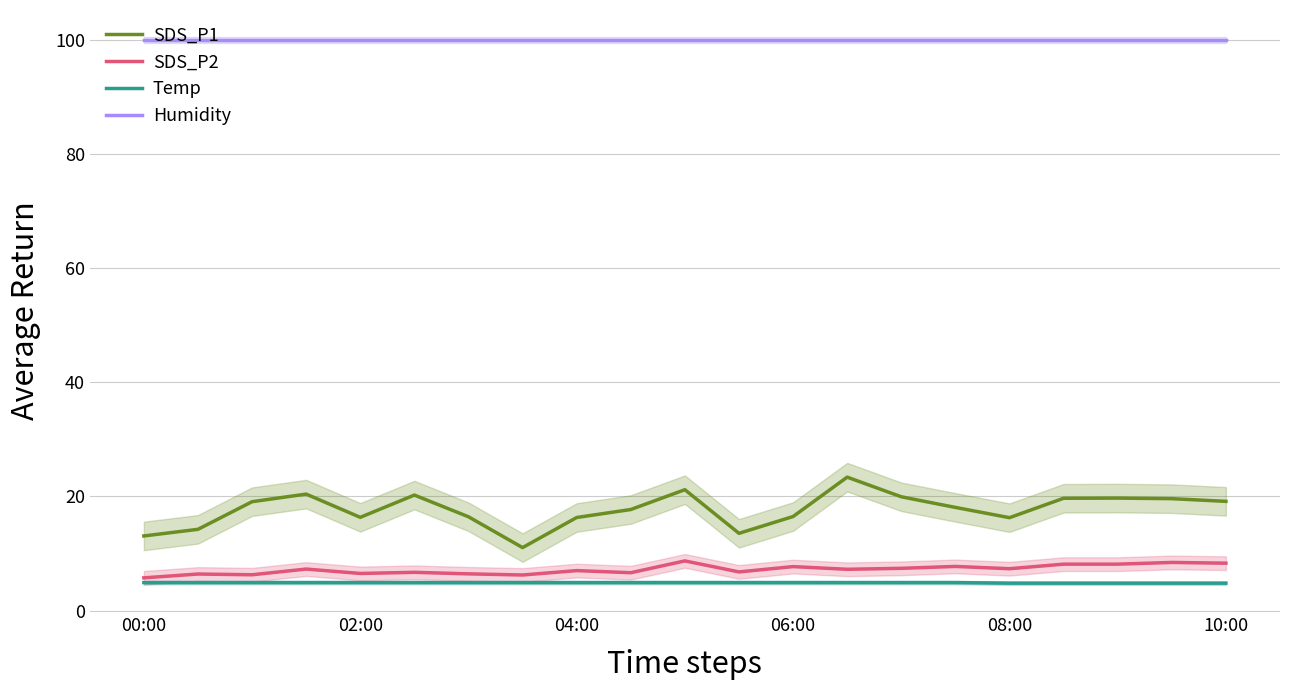

The Humidity series shows 68.1 at 02:00. True or false?

False